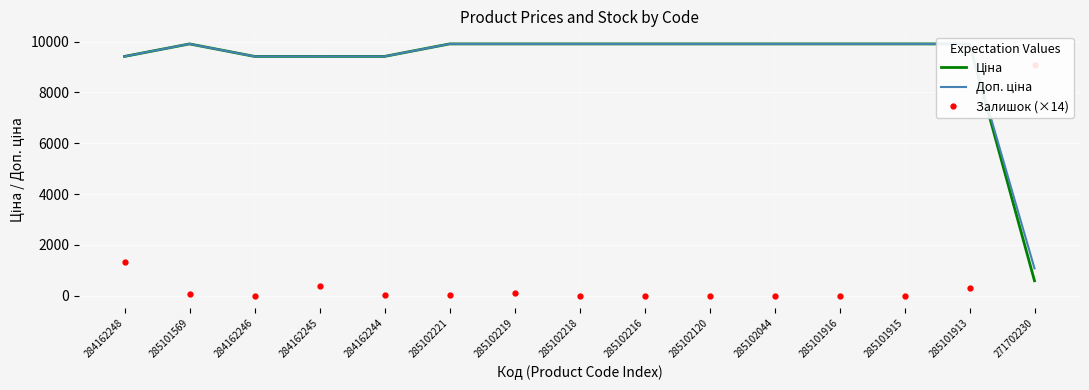

Which series changed the most between 284162244 and 285102219?

Ціна